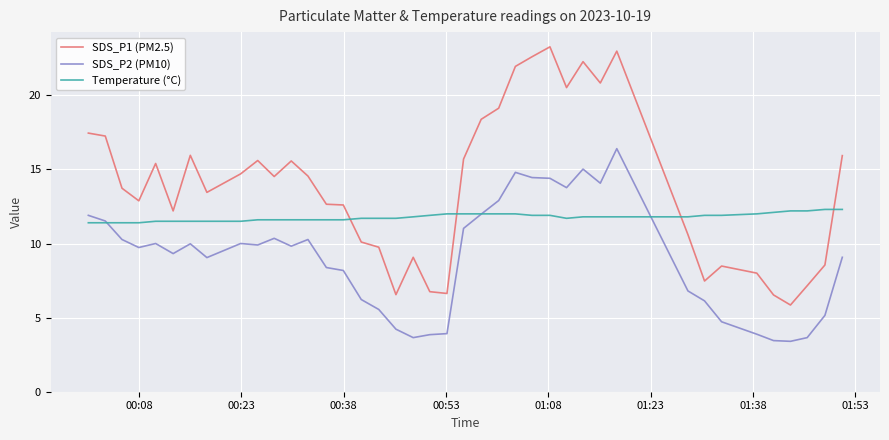

True or false: SDS_P2 (PM10) and SDS_P1 (PM2.5) cross at least once.

False